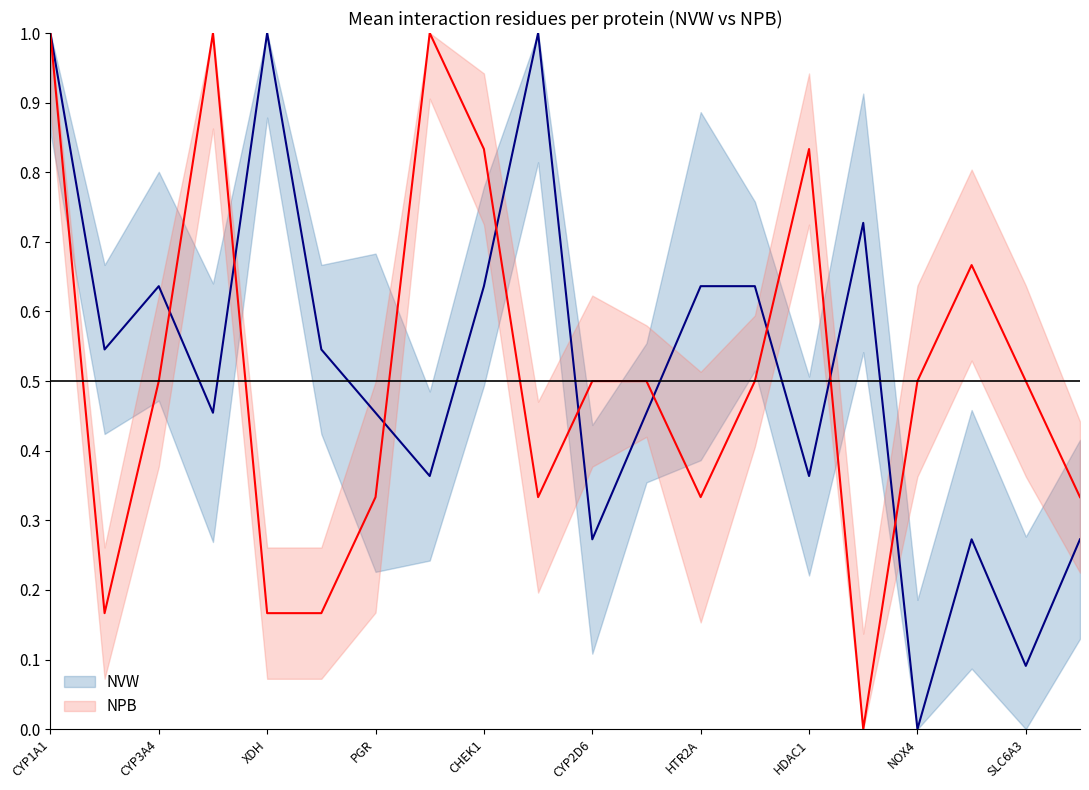

What is the difference between the second highest and minimum values in the NVW series?

1.0